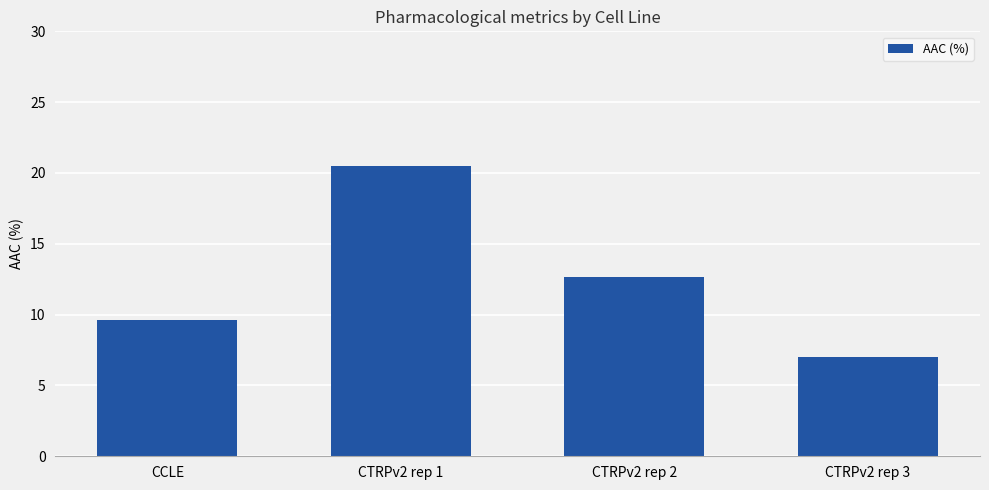

How many series are shown in this chart?

1